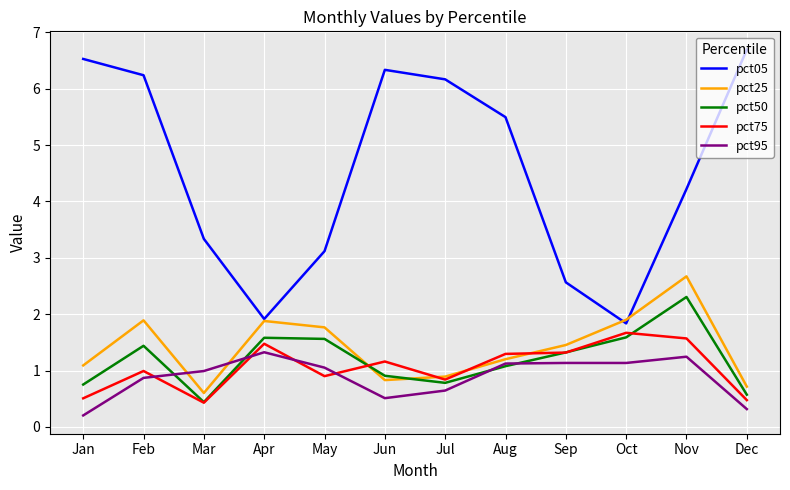

Is this an area chart (filled region under the line)?

No